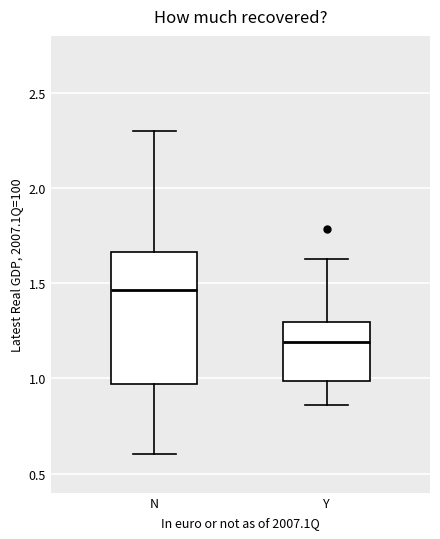

Which box is the tallest, from its lower edge to its upper edge?

N